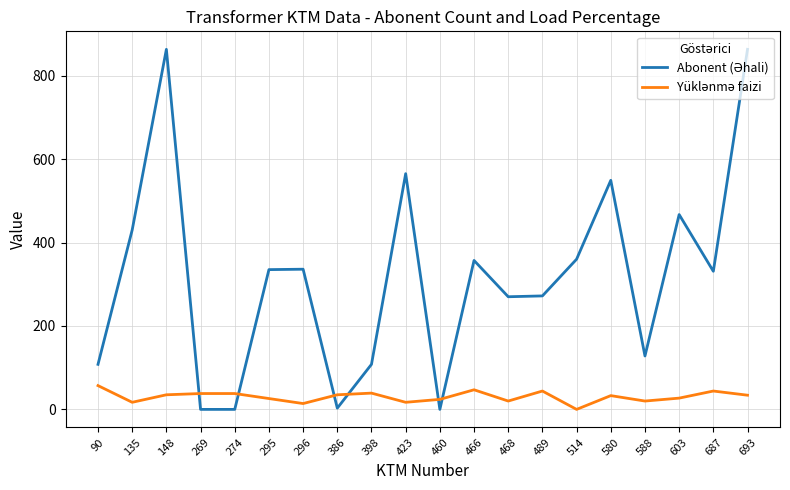

What is the spread (max minus min) of values at 295?

309